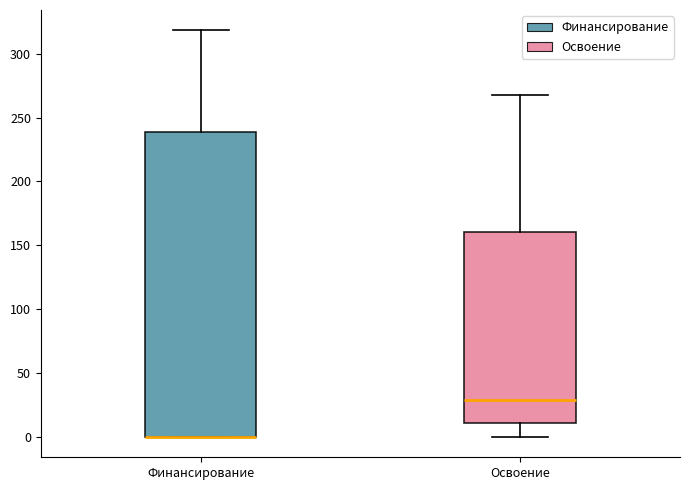

Reading left to right, read every box against the y-axis: the position of its median line, the range the box covers, and the ends of its whiskers. The values are not printed on the chart, so give them approximately, as read against the axis.

Финансирование: median 0 (drawn on the box's lower edge), box 0 to 240, whiskers 0 to 320
Освоение: median 30, box 10 to 160, whiskers 0 to 265